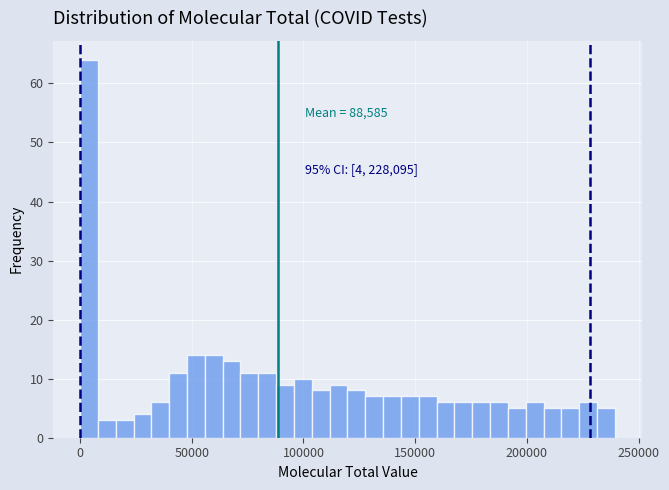

Around what value on the x-axis is the tallest bar? Give the approximate position of its centre, as read against the axis.

5000